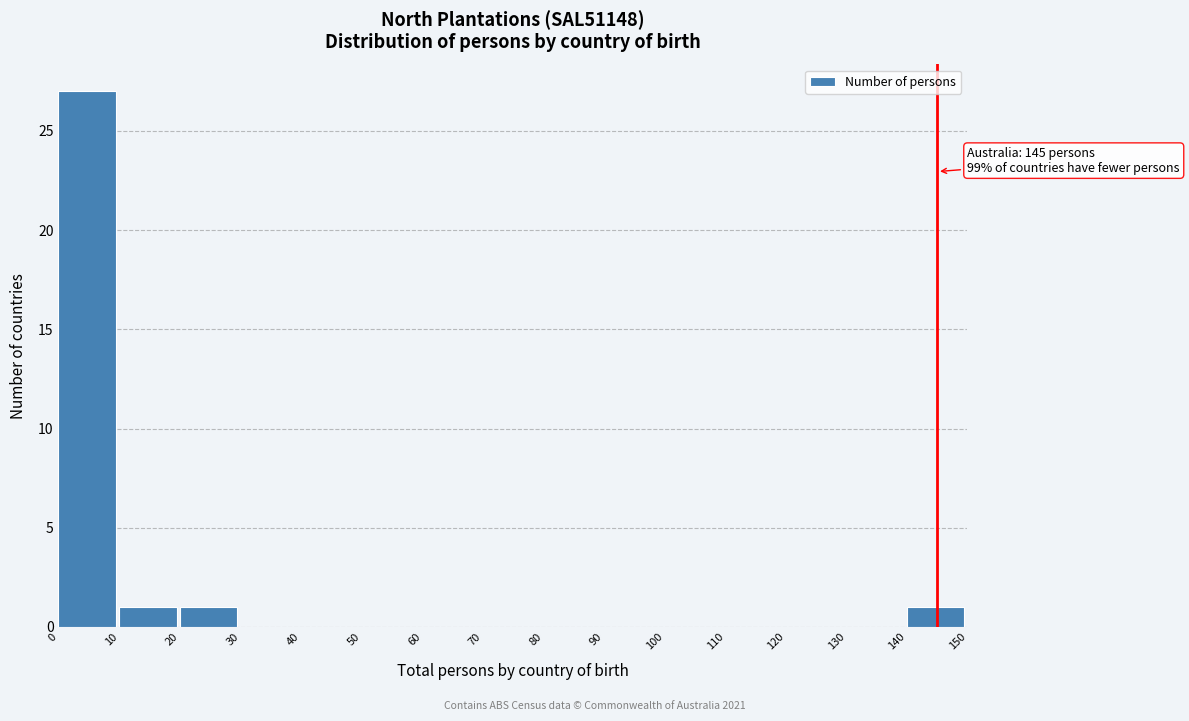

Reading right to left, what are all the values shown in this chart?

140=1	130=0	120=0	110=0	100=0	90=0	80=0	70=0	60=0	50=0	40=0	30=0	20=1	10=1	0=27